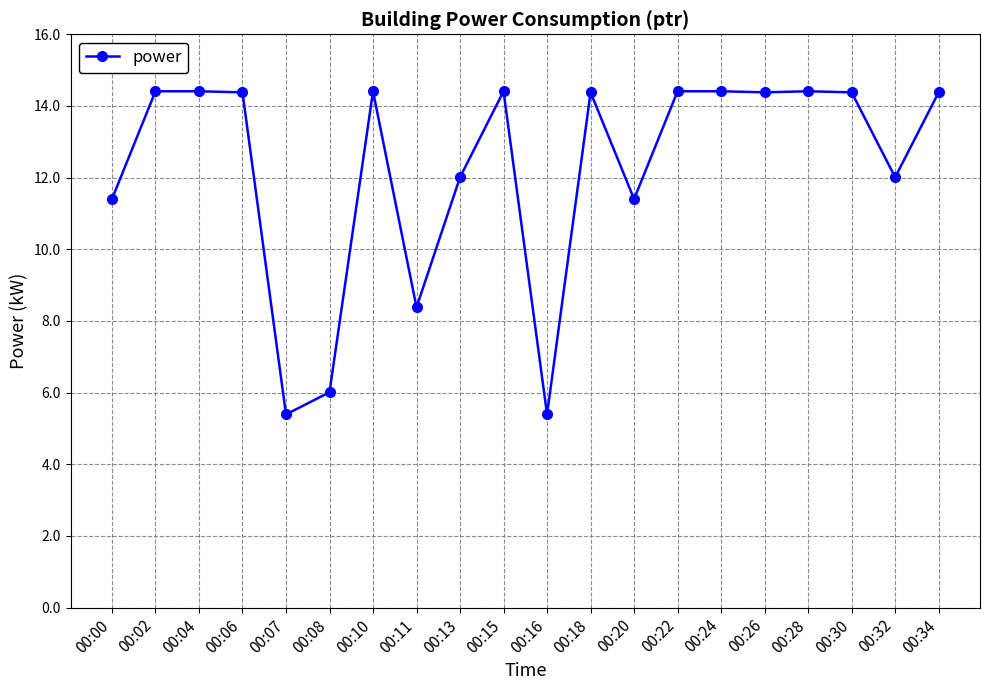

What value does the data have at 00:18?

14.4